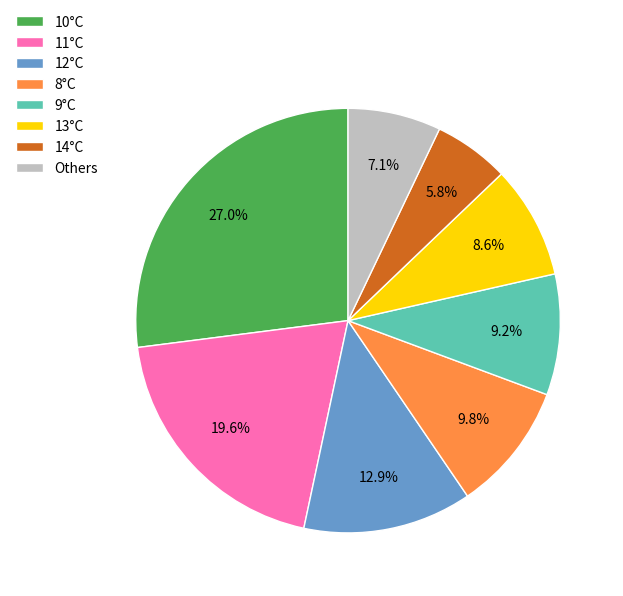

Is the sum of 13°C and 14°C greater than half?

No